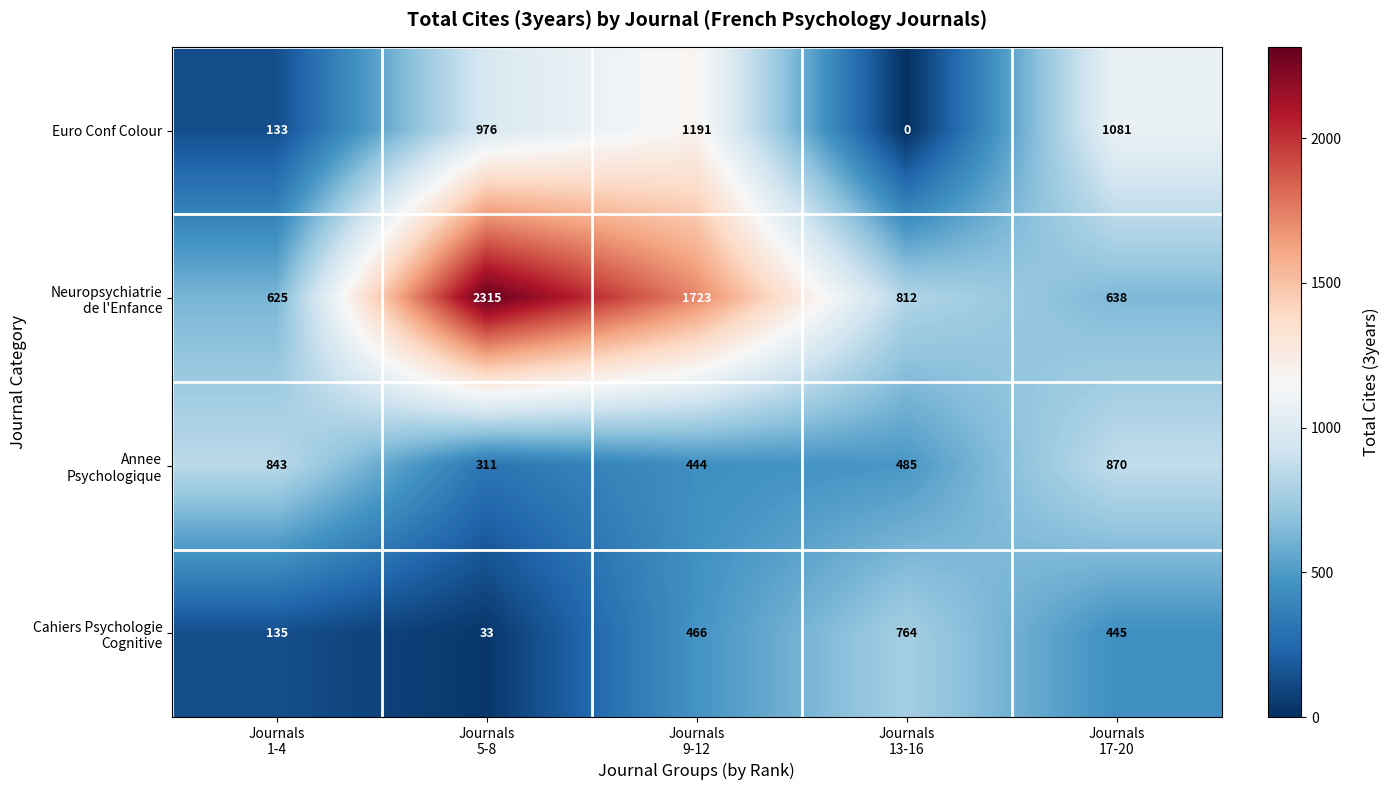

What is the greatest value displayed?

2315